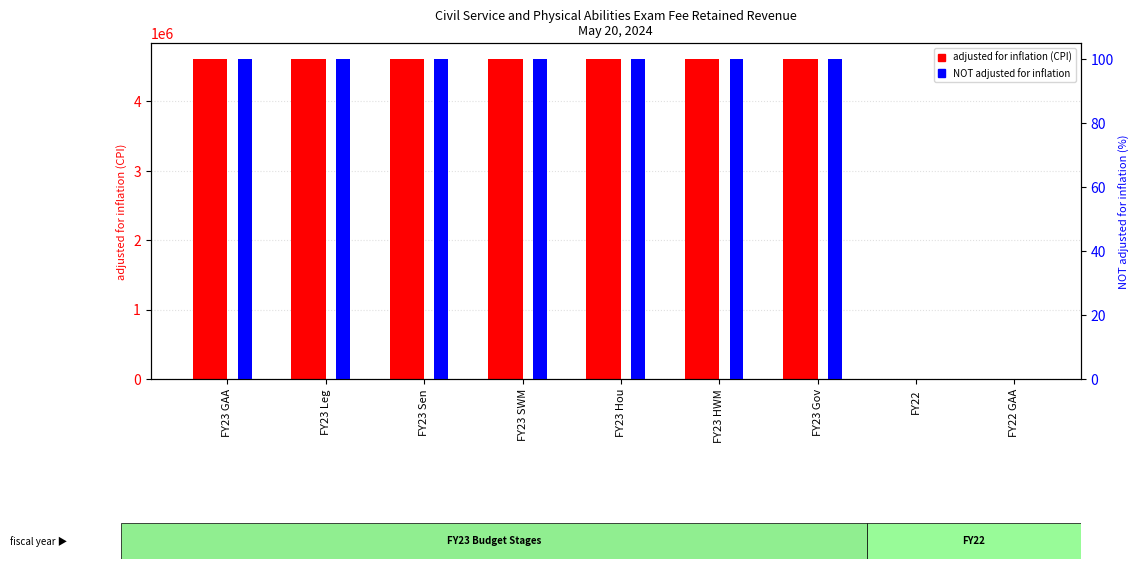

Is it true that NOT adjusted for inflation equals 100 at FY23 GAA?

True